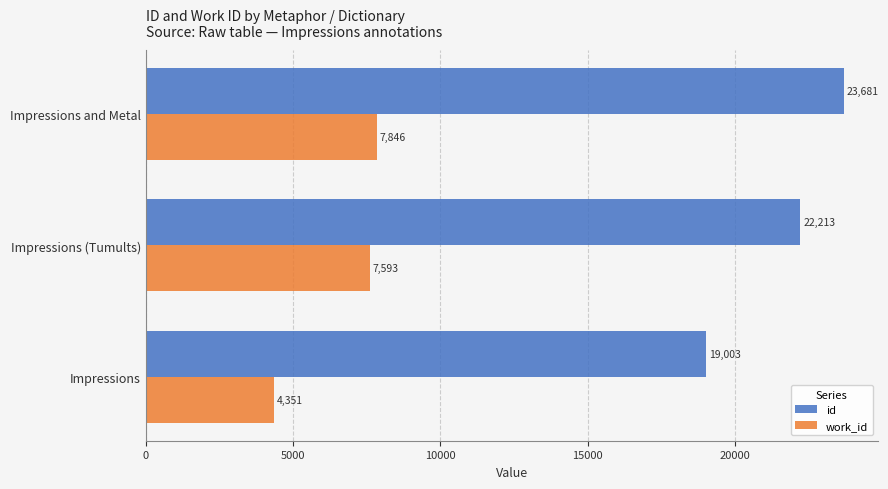

What are all the series names shown in the legend?

id, work_id